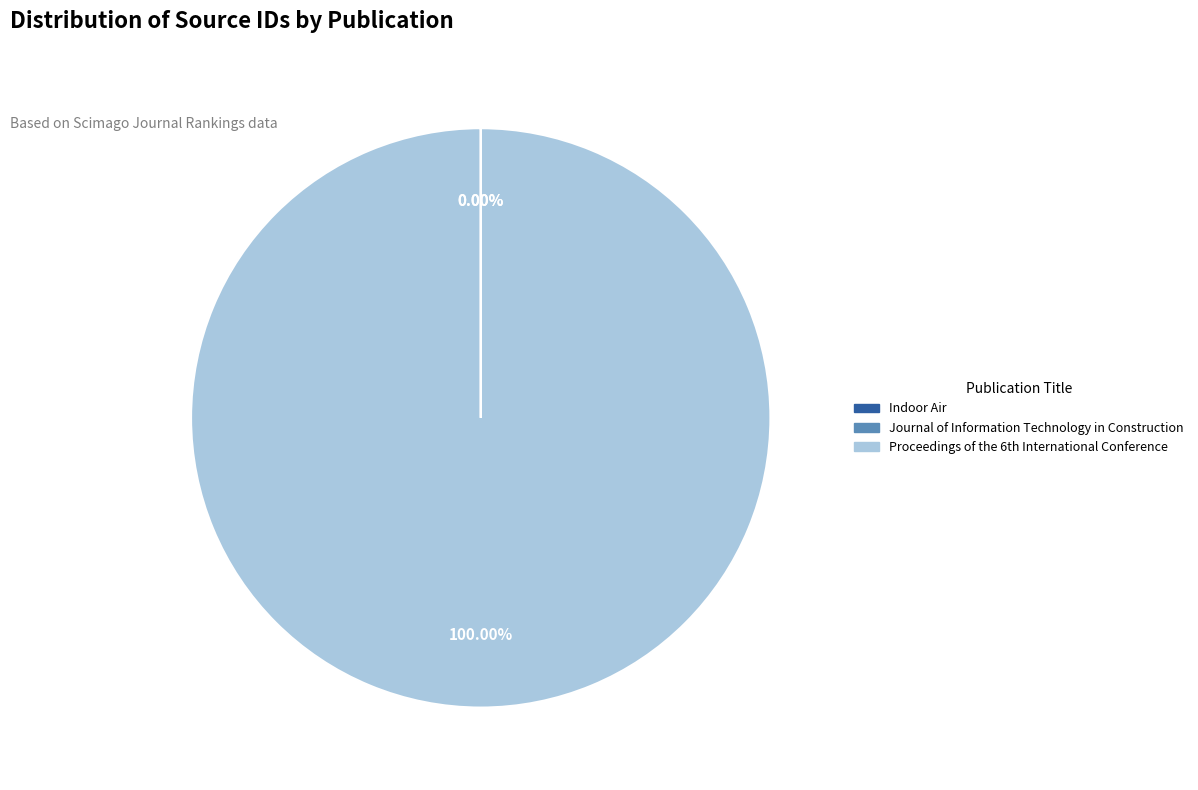

What is the majority slice?

Proceedings of the 6th International Conference